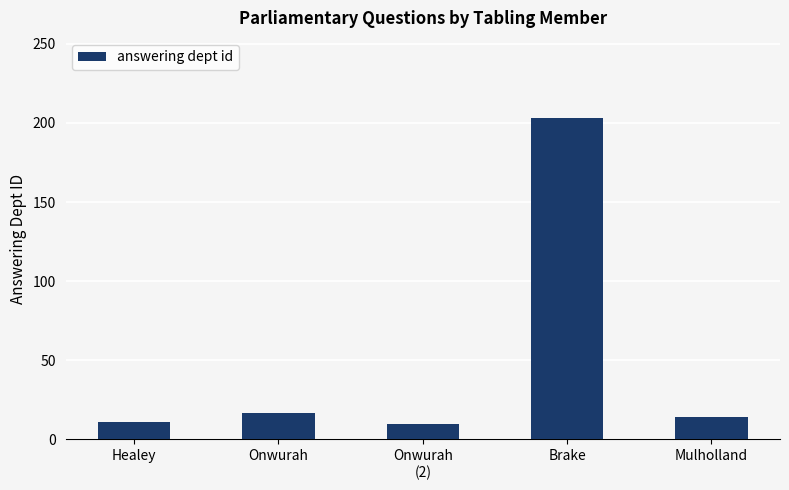

What is the label of the 1st bar from the right?

Mulholland